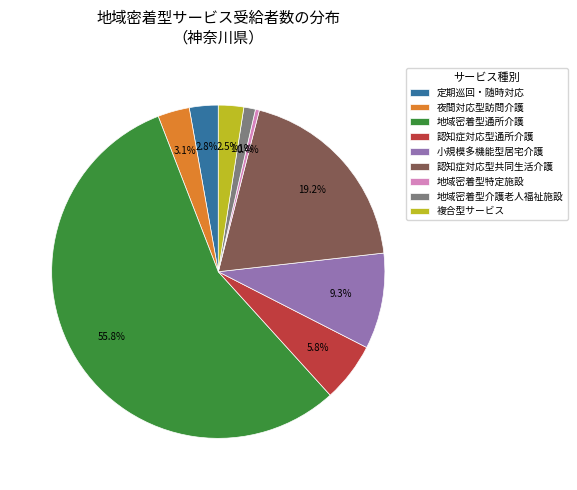

How much of the chart is everything except 認知症対応型共同生活介護?

80.8%